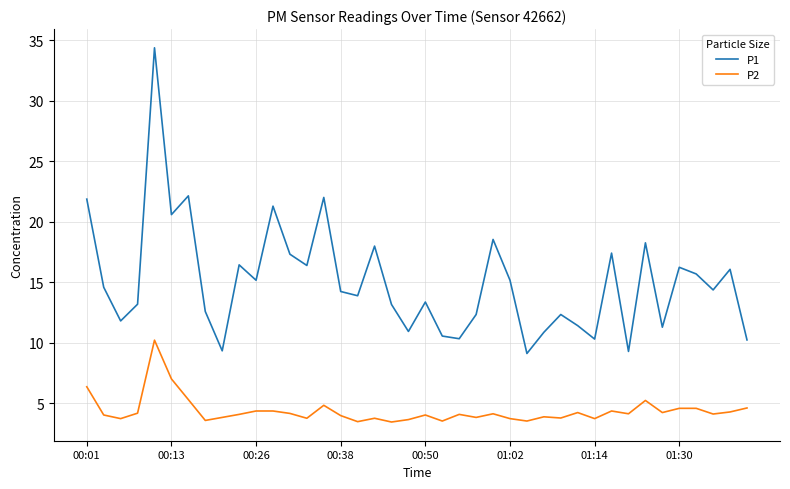

Which series has the largest total across all categories?

P1